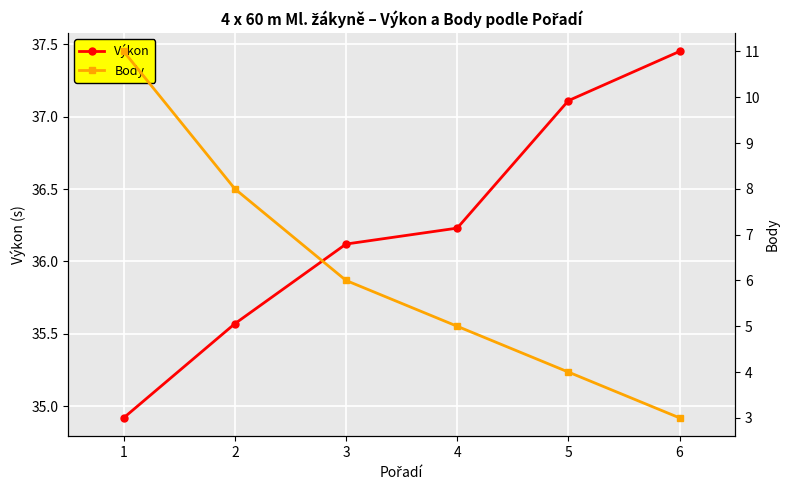

Reading right to left, list all the values displayed in this chart.

Výkon: 37.5	37.1	36.2	36.1	35.6	34.9
Body: 3.0	4.0	5.0	6.0	8.0	11.0